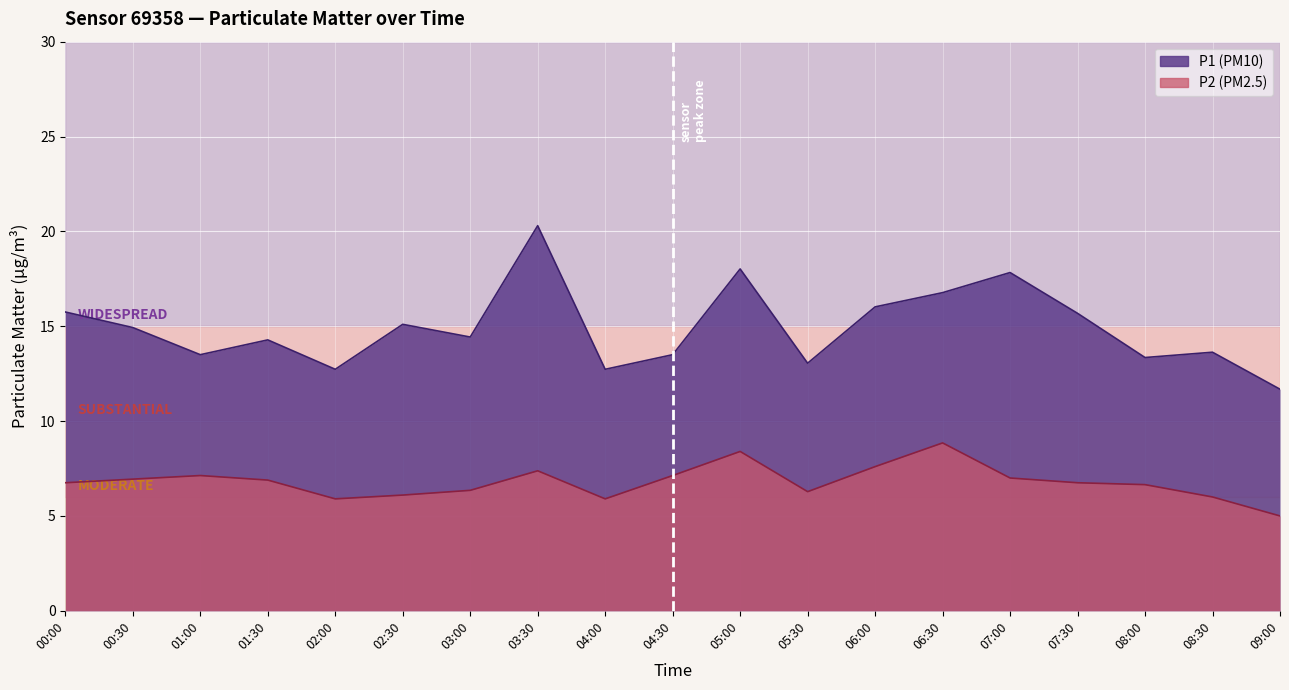

True or false: P2 has a value of 8.0 at 08:30.

False